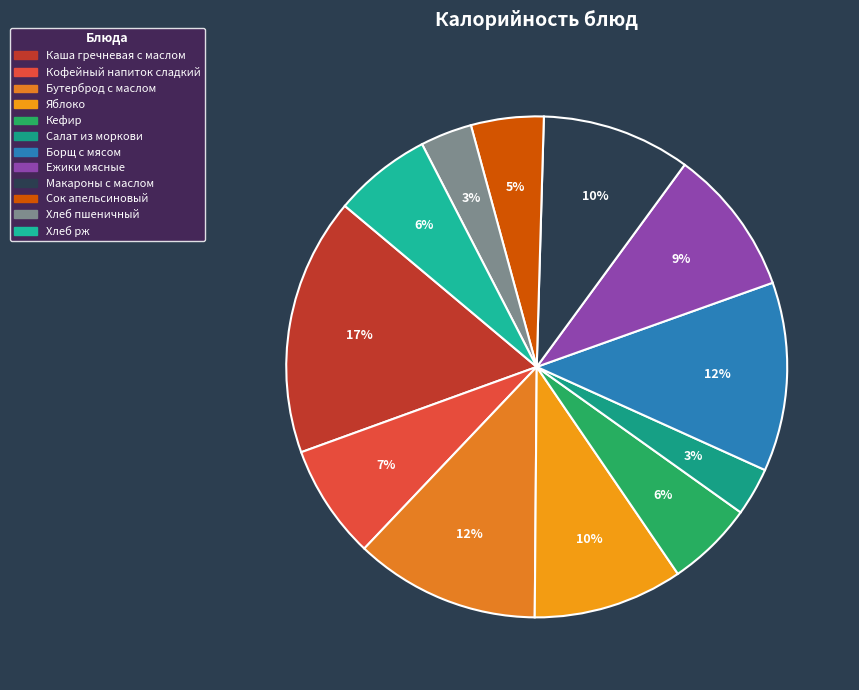

Does Хлеб рж account for over 50% of the chart?

No